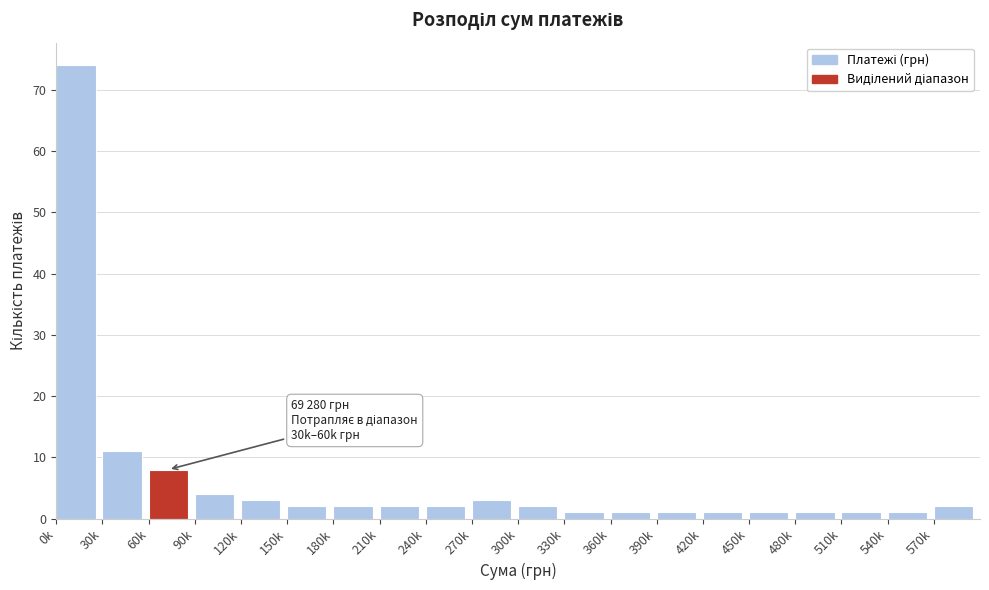

Reading left to right, what are all the values shown in this chart?

0k=74	30k=11	60k=8	90k=4	120k=3	150k=2	180k=2	210k=2	240k=2	270k=3	300k=2	330k=1	360k=1	390k=1	420k=1	450k=1	480k=1	510k=1	540k=1	570k=2